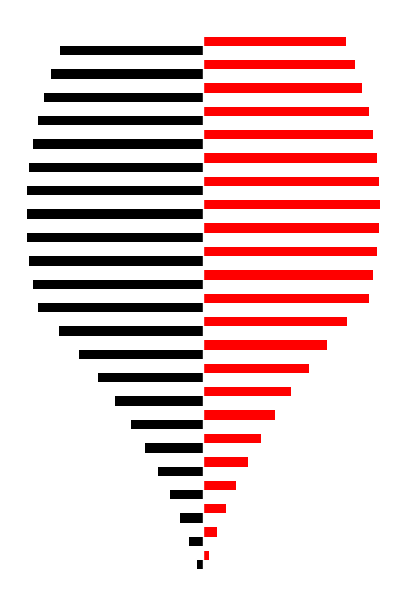

Reading right to left, what are all the values shown in this chart?

Black: -10.3	-11.0	-11.5	-12.0	-12.3	-12.6	-12.8	-12.8	-12.8	-12.6	-12.3	-12.0	-10.4	-9.0	-7.6	-6.4	-5.2	-4.2	-3.2	-2.4	-1.6	-1.0	-0.4
Red: 10.3	11.0	11.5	12.0	12.3	12.6	12.8	12.8	12.8	12.6	12.3	12.0	10.4	9.0	7.6	6.4	5.2	4.2	3.2	2.4	1.6	1.0	0.4